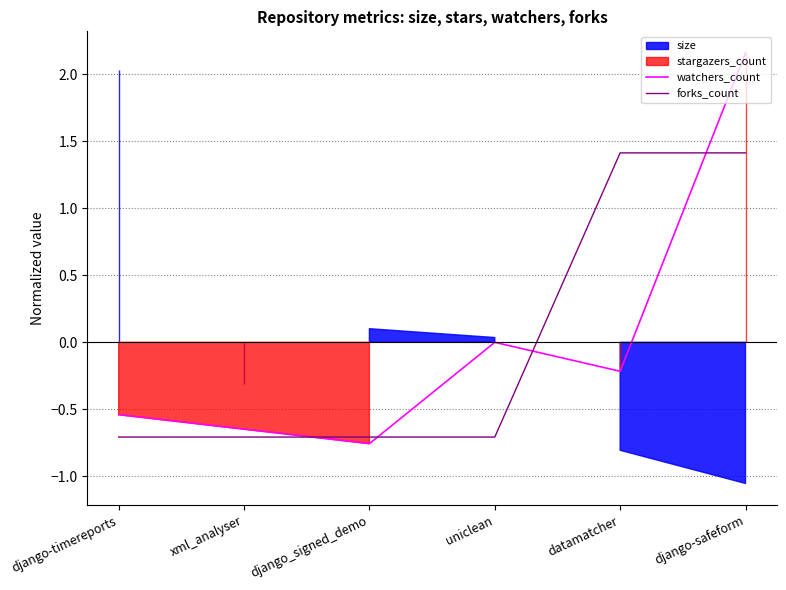

After their last crossing, which series has the higher values: forks_count or watchers_count?

watchers_count